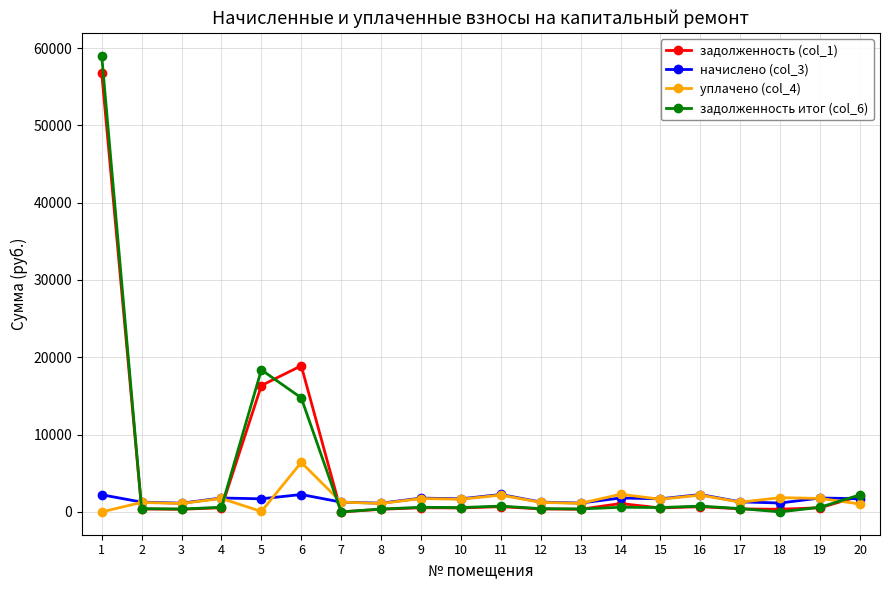

Is this an area chart (filled region under the line)?

No